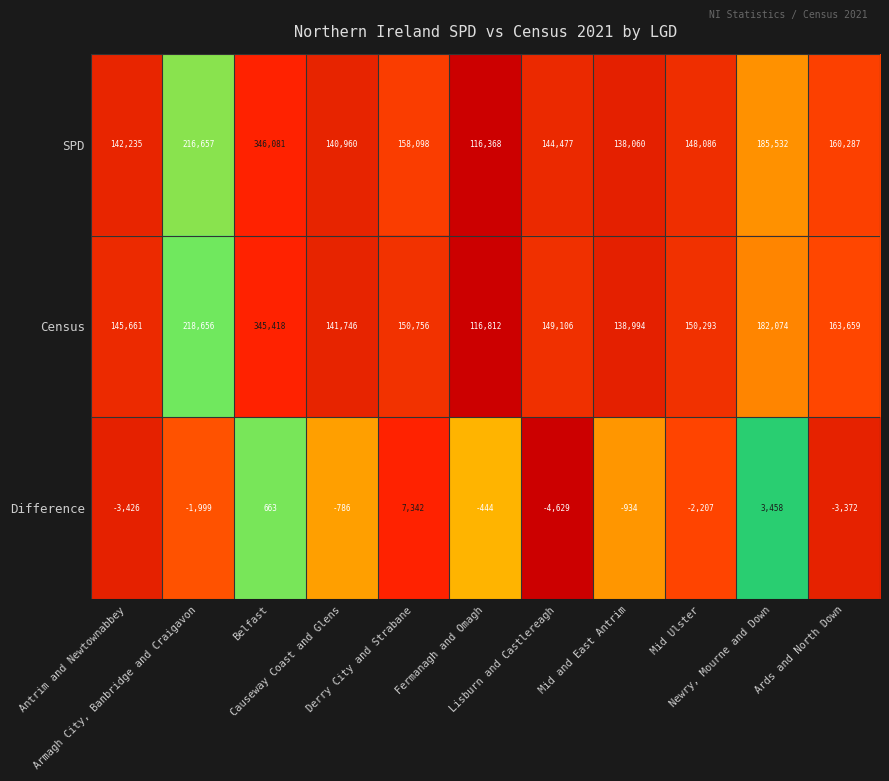

What is the total value across all series at Mid Ulster?

296172